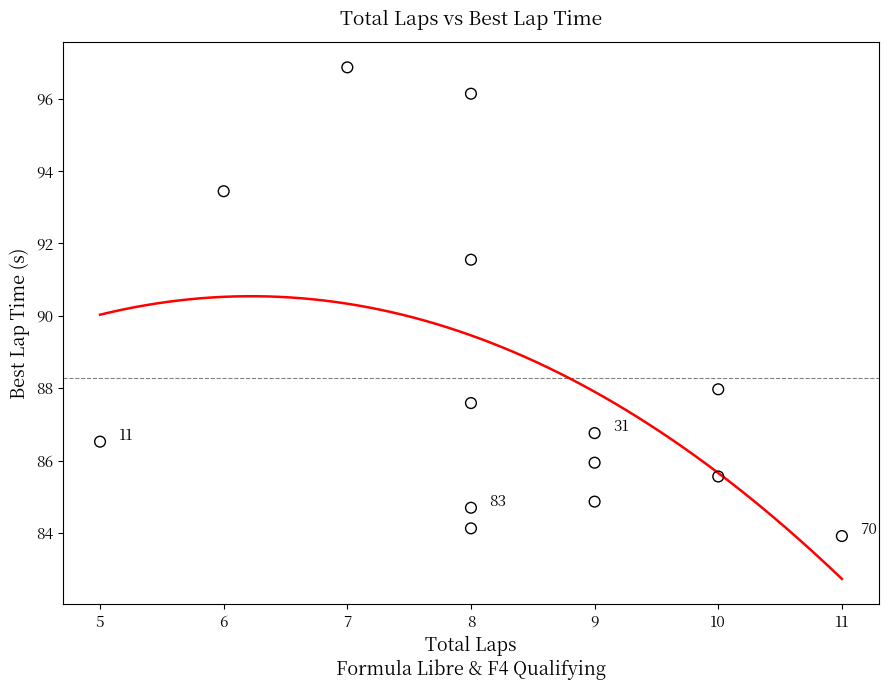

What Y value in the scatter plot is closest to 90?

91.5